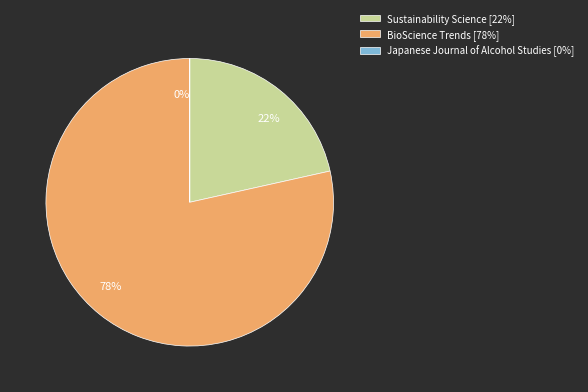

What is the majority slice?

BioScience Trends